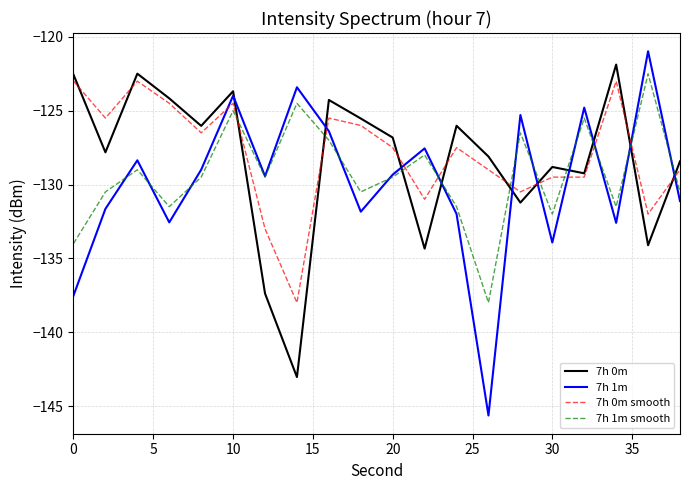

What is the lowest value of the 7h 1m smooth series?

-138.0